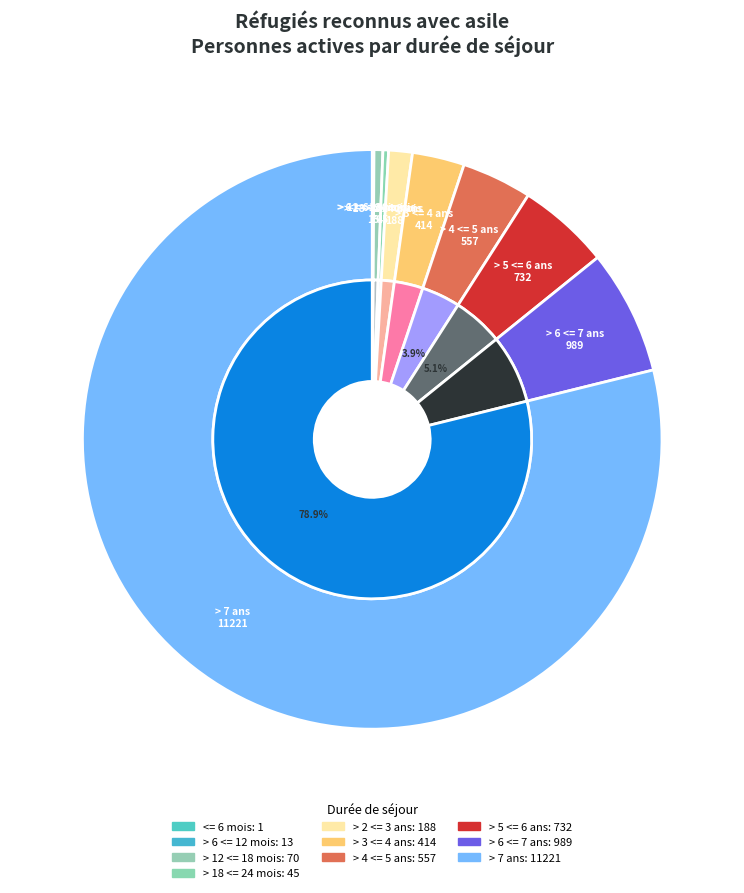

What is the majority slice?

> 7 ans